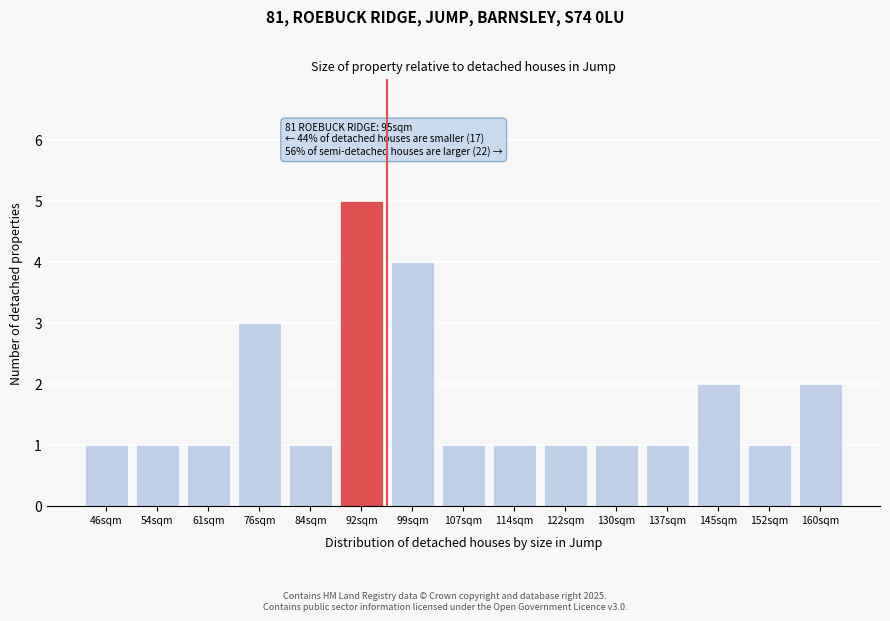

Reading right to left, what are all the values shown in this chart?

160sqm=2	152sqm=1	145sqm=2	137sqm=1	130sqm=1	122sqm=1	114sqm=1	107sqm=1	99sqm=4	92sqm=5	84sqm=1	76sqm=3	61sqm=1	54sqm=1	46sqm=1